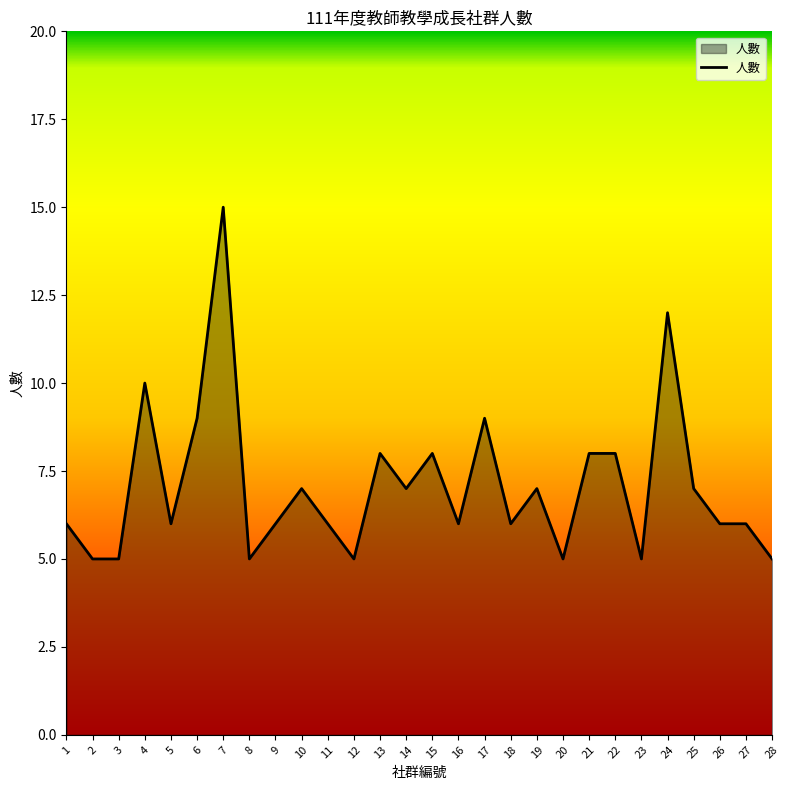

How many values are between 6 and 8?

16